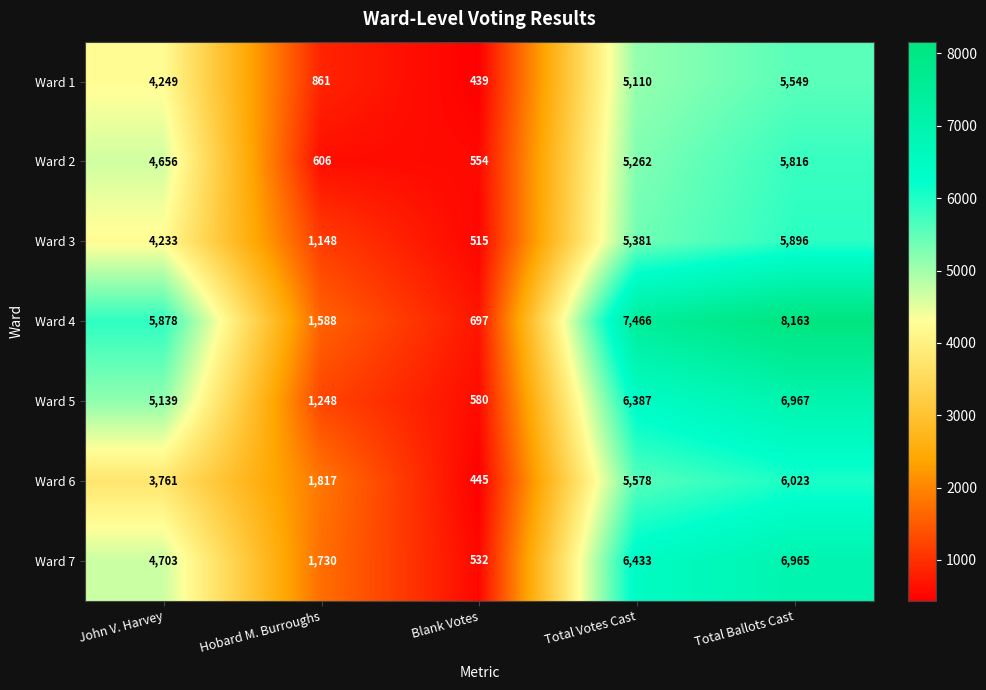

What is the approximate value of Ward 6 at Total Ballots Cast, to the nearest 50?

6000